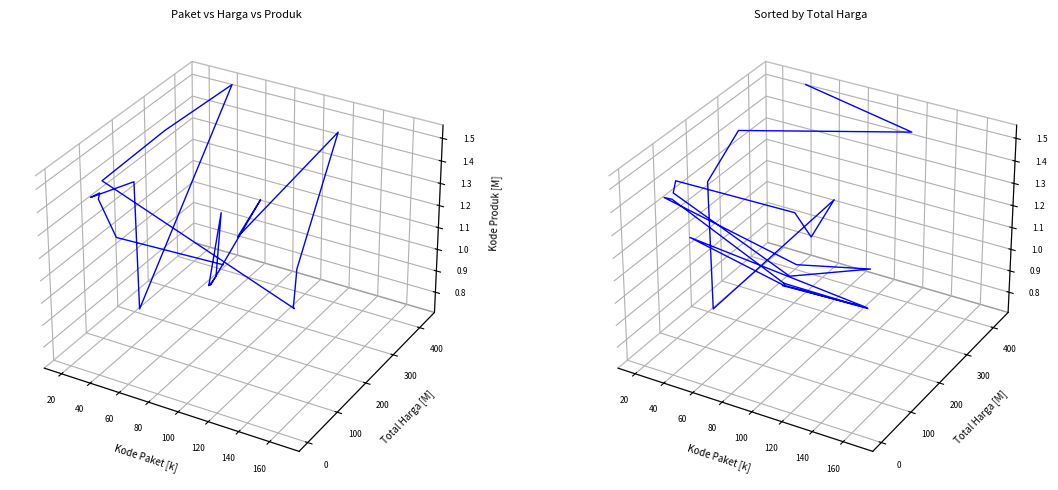

At which category does Total Harga reach its first local peak?

40